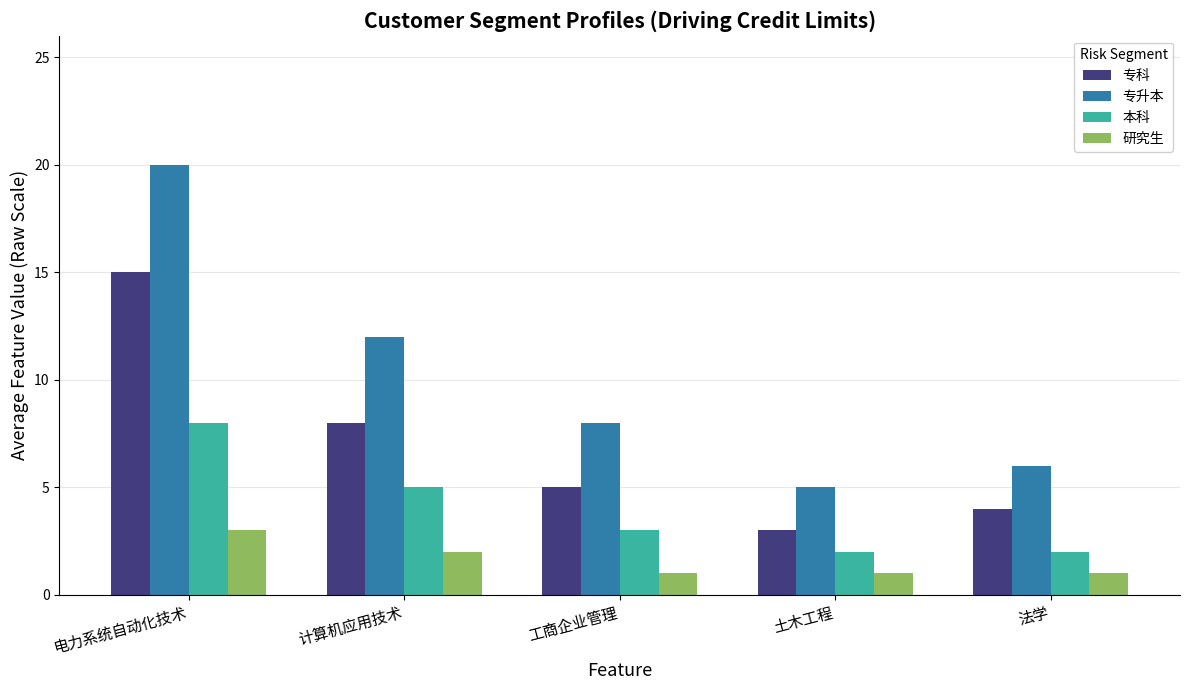

What is the maximum value for 本科?

8